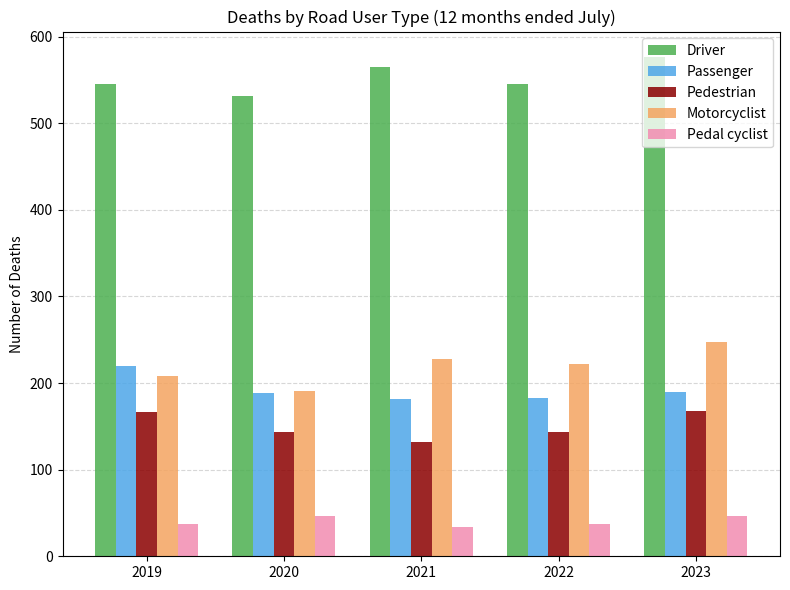

How many bars are there in each group?

5